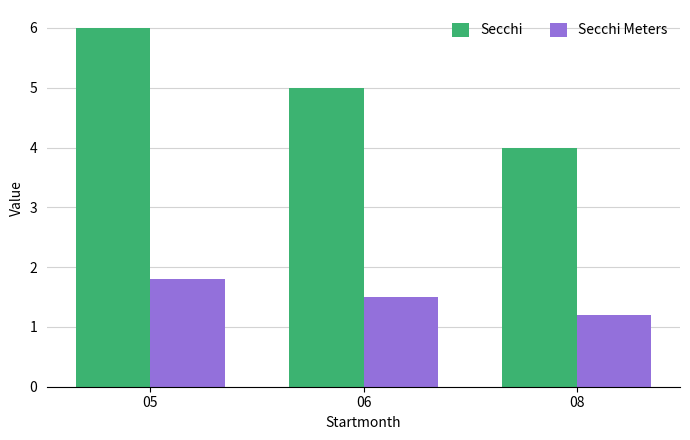

How many distinct data groups are displayed?

2